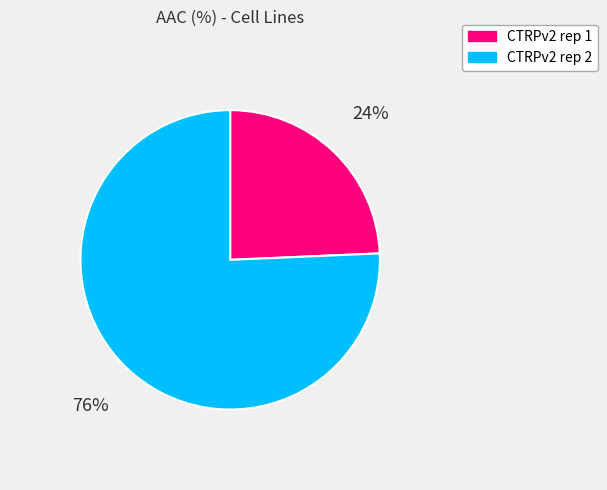

Rank the categories by value from lowest to highest.

CTRPv2 rep 1, CTRPv2 rep 2